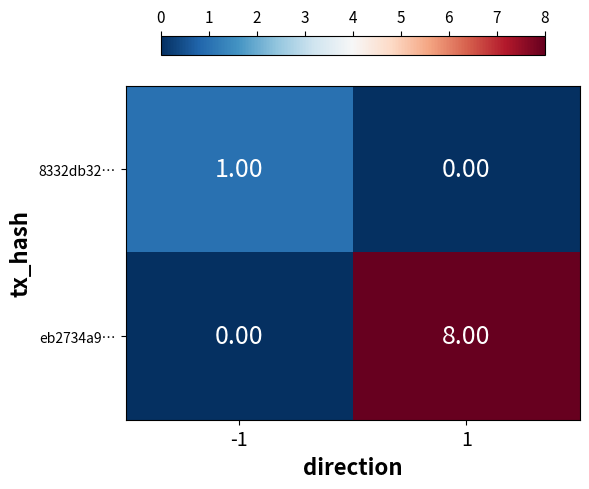

What is the maximum value shown in the chart?

8